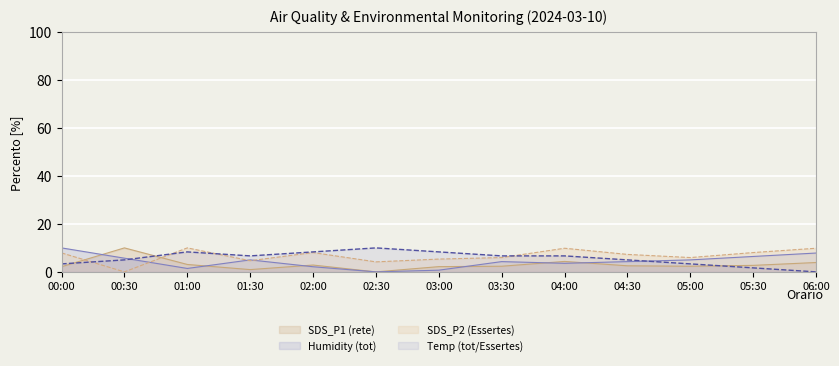

What is the spread (max minus min) of values at 01:30?

5.7